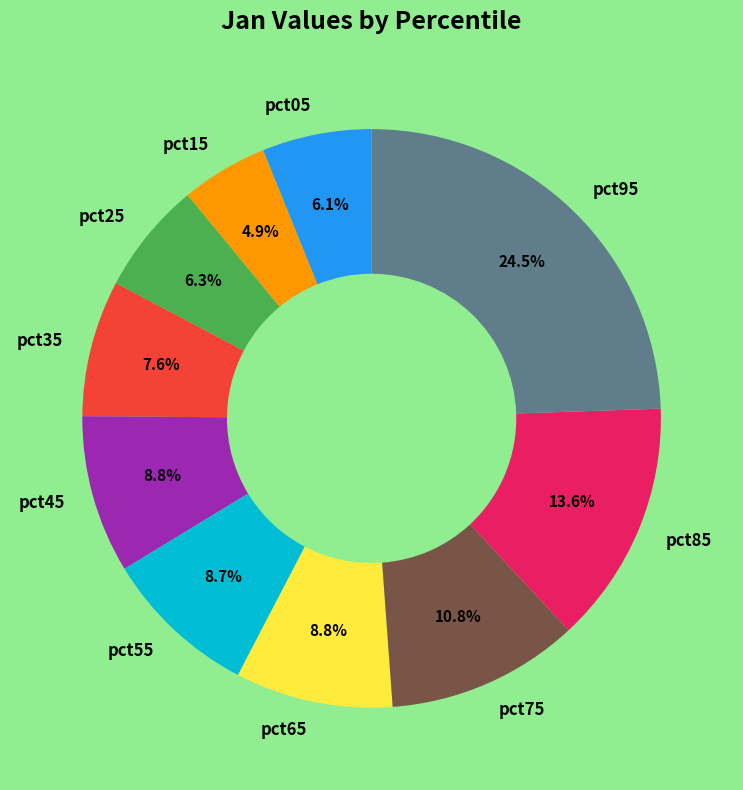

Does pct75 represent more than half of the total?

No